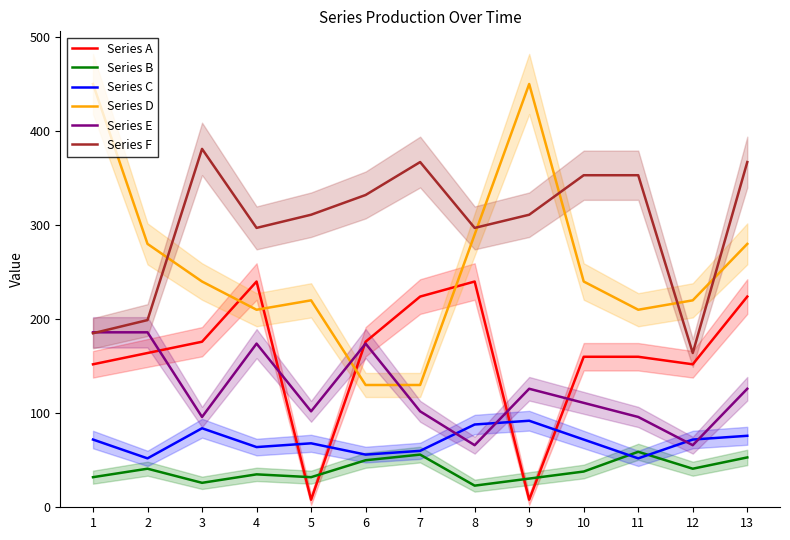

What is the difference between the Series C values at 8 and 12?

16.0